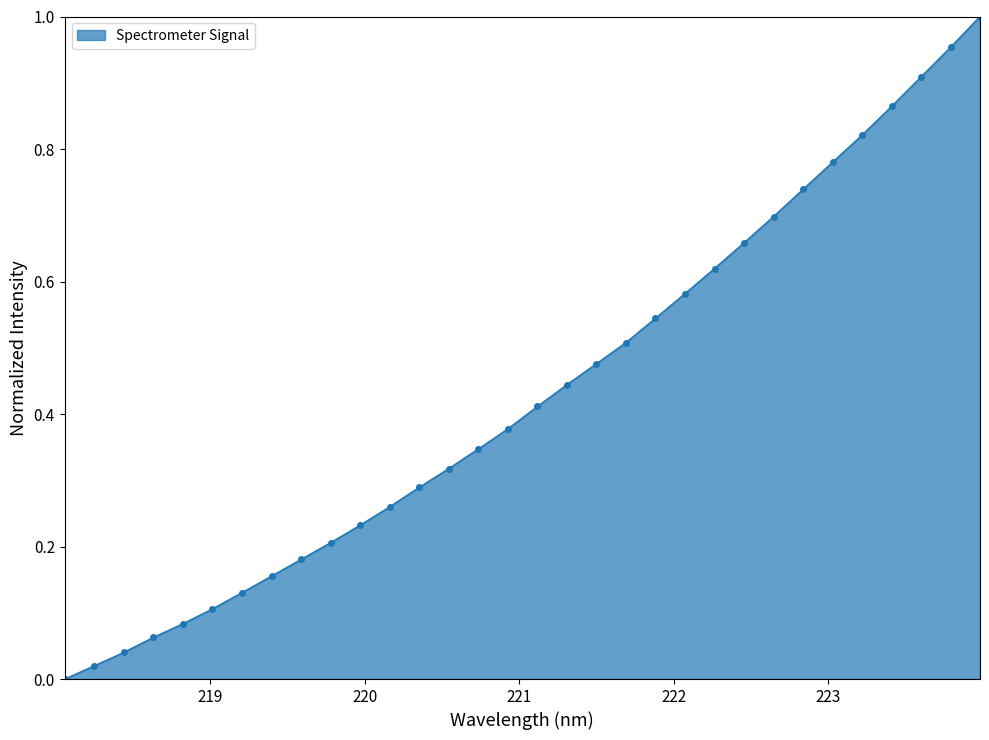

True or false: there are more than 2 points higher than both neighbors.

False